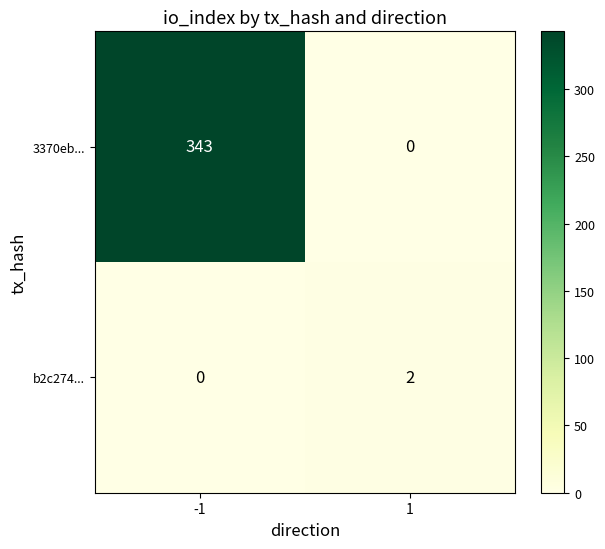

What is the total value across all series at -1?

343